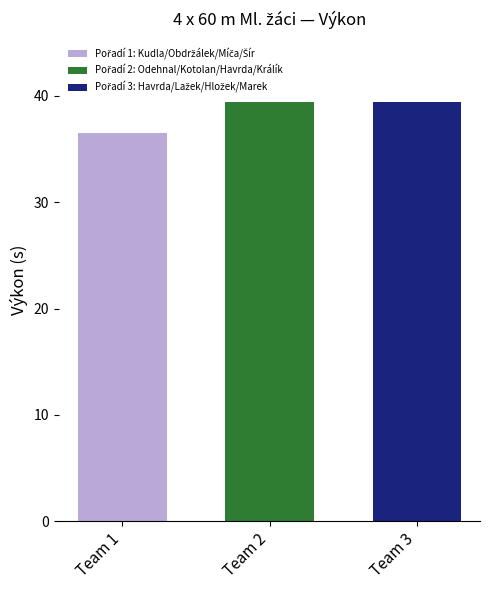

What is the spread (max minus min) of values at Team 2?

2.9